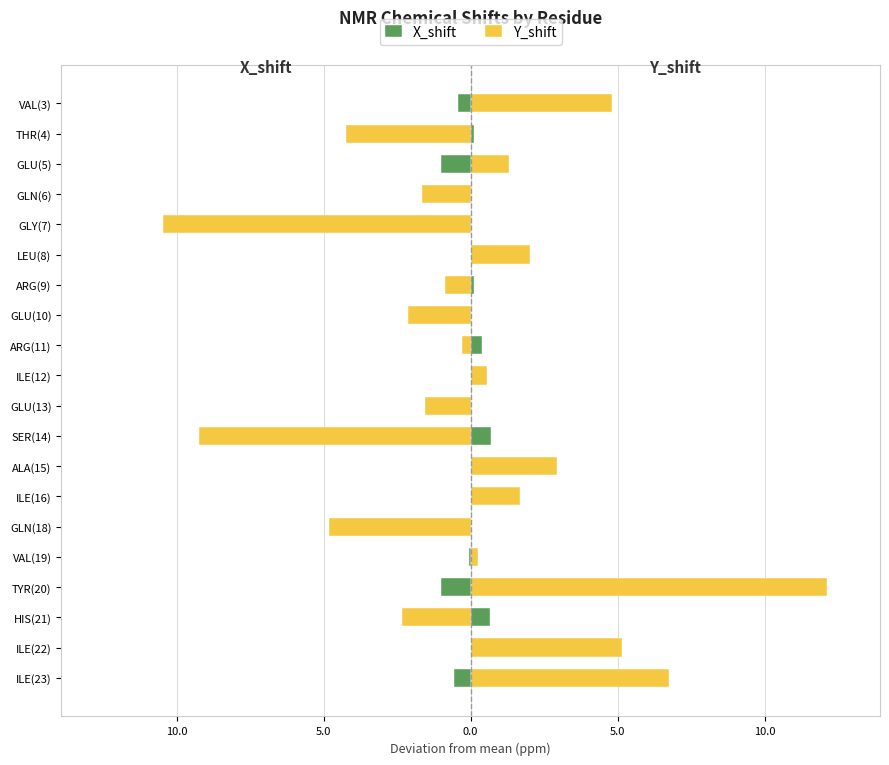

Rank the series by their average value, from highest to lowest.

Y_shift, X_shift